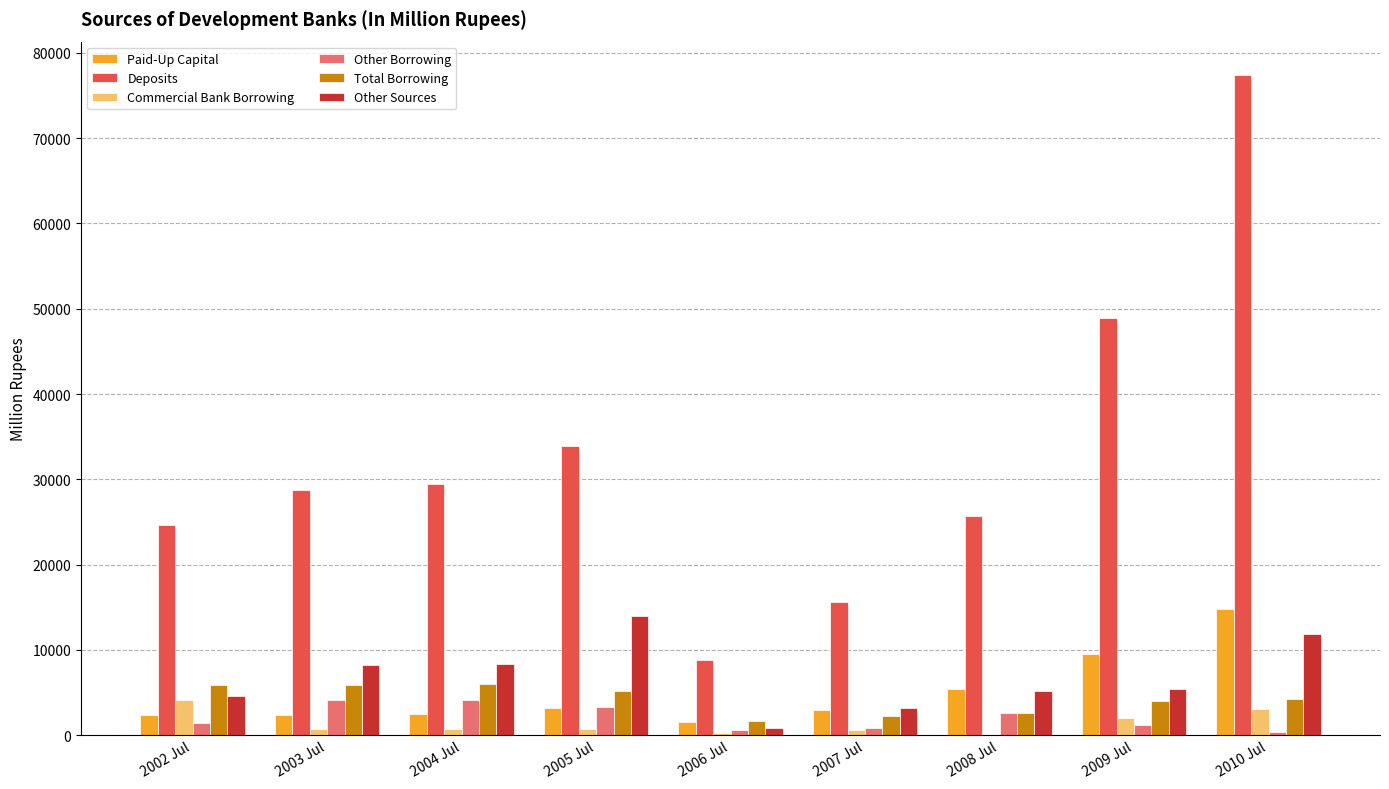

How many data points does each series have?

9